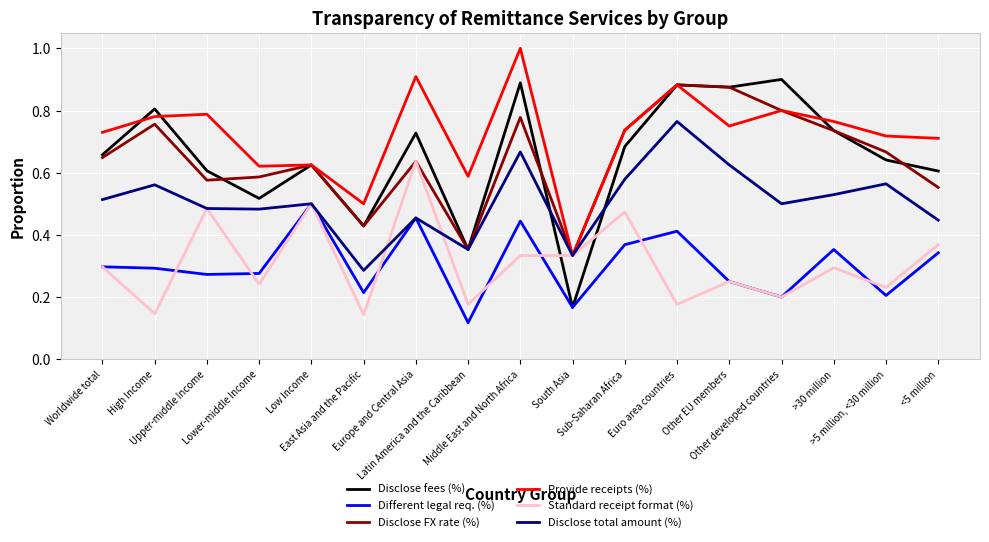

Which series has the largest total across all categories?

Provide receipts (%)